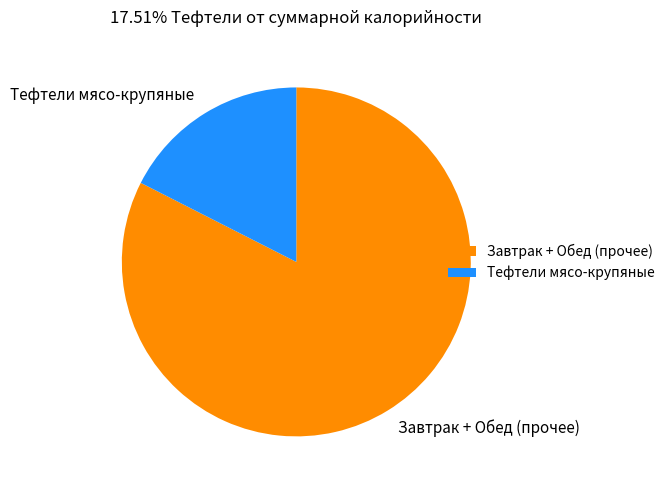

Is there any slice that represents more than half of the pie?

Yes